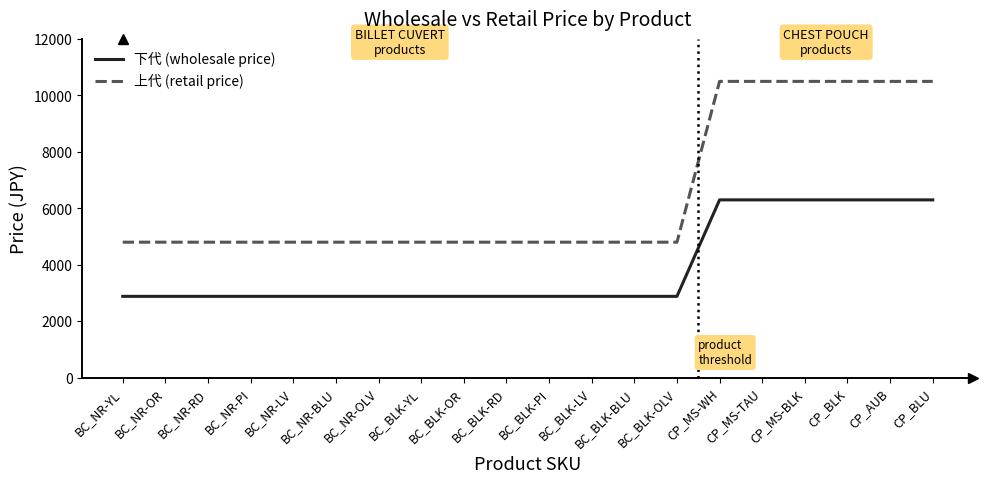

List the series in order of their peak value, highest first.

上代 (retail price), 下代 (wholesale price)